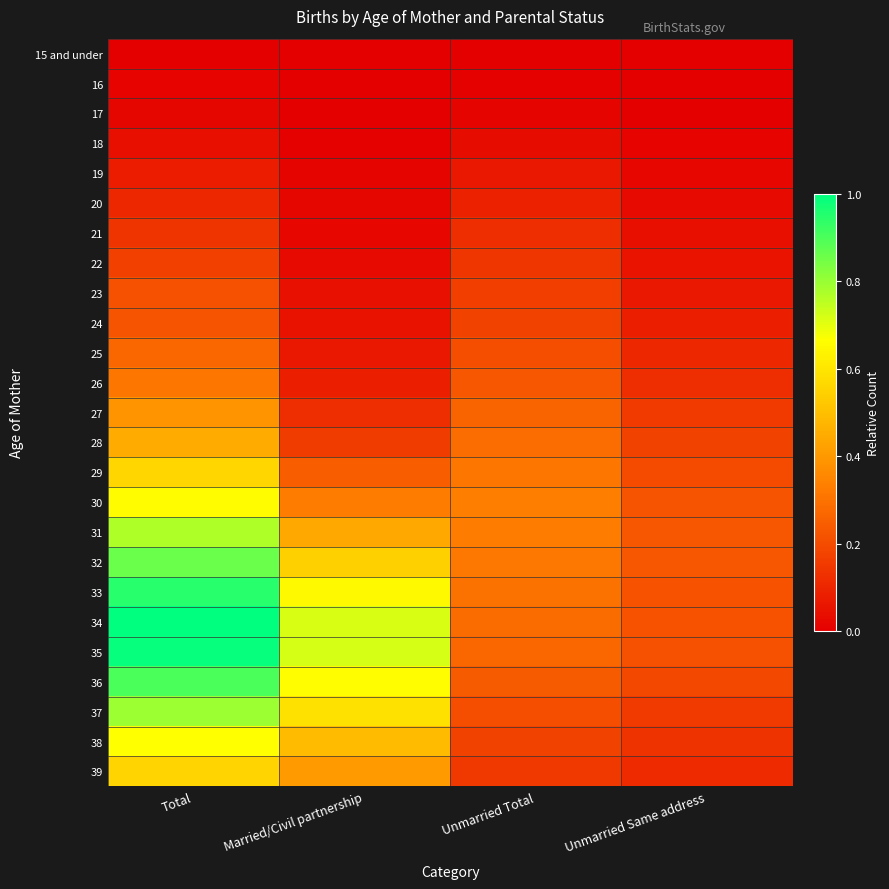

Reading right to left, what are all the values shown in this chart?

15 and under: Unmarried Same address=0.0	Unmarried Total=0.0	Married/Civil partnership=0.0	Total=0.0
16: Unmarried Same address=0.0	Unmarried Total=0.0	Married/Civil partnership=0.0	Total=0.0
17: Unmarried Same address=0.0	Unmarried Total=0.0	Married/Civil partnership=0.0	Total=0.0
18: Unmarried Same address=0.0	Unmarried Total=0.0	Married/Civil partnership=0.0	Total=0.0
19: Unmarried Same address=0.0	Unmarried Total=0.1	Married/Civil partnership=0.0	Total=0.1
20: Unmarried Same address=0.0	Unmarried Total=0.1	Married/Civil partnership=0.0	Total=0.1
21: Unmarried Same address=0.0	Unmarried Total=0.1	Married/Civil partnership=0.0	Total=0.1
22: Unmarried Same address=0.1	Unmarried Total=0.1	Married/Civil partnership=0.0	Total=0.2
23: Unmarried Same address=0.1	Unmarried Total=0.2	Married/Civil partnership=0.0	Total=0.2
24: Unmarried Same address=0.1	Unmarried Total=0.2	Married/Civil partnership=0.0	Total=0.2
25: Unmarried Same address=0.1	Unmarried Total=0.2	Married/Civil partnership=0.1	Total=0.3
26: Unmarried Same address=0.1	Unmarried Total=0.2	Married/Civil partnership=0.1	Total=0.3
27: Unmarried Same address=0.2	Unmarried Total=0.3	Married/Civil partnership=0.1	Total=0.4
28: Unmarried Same address=0.2	Unmarried Total=0.3	Married/Civil partnership=0.2	Total=0.4
29: Unmarried Same address=0.2	Unmarried Total=0.3	Married/Civil partnership=0.2	Total=0.6
30: Unmarried Same address=0.2	Unmarried Total=0.3	Married/Civil partnership=0.3	Total=0.7
31: Unmarried Same address=0.2	Unmarried Total=0.3	Married/Civil partnership=0.4	Total=0.8
32: Unmarried Same address=0.2	Unmarried Total=0.3	Married/Civil partnership=0.5	Total=0.9
33: Unmarried Same address=0.2	Unmarried Total=0.3	Married/Civil partnership=0.6	Total=0.9
34: Unmarried Same address=0.2	Unmarried Total=0.3	Married/Civil partnership=0.7	Total=1.0
35: Unmarried Same address=0.2	Unmarried Total=0.3	Married/Civil partnership=0.7	Total=1.0
36: Unmarried Same address=0.2	Unmarried Total=0.2	Married/Civil partnership=0.7	Total=0.9
37: Unmarried Same address=0.2	Unmarried Total=0.2	Married/Civil partnership=0.6	Total=0.8
38: Unmarried Same address=0.1	Unmarried Total=0.2	Married/Civil partnership=0.5	Total=0.7
39: Unmarried Same address=0.1	Unmarried Total=0.2	Married/Civil partnership=0.4	Total=0.6